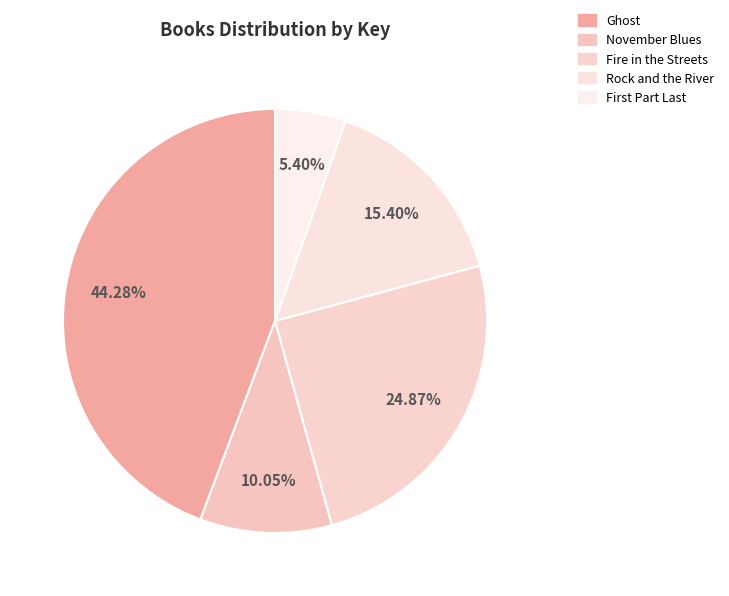

Between Ghost and Fire in the Streets, which is larger?

Ghost